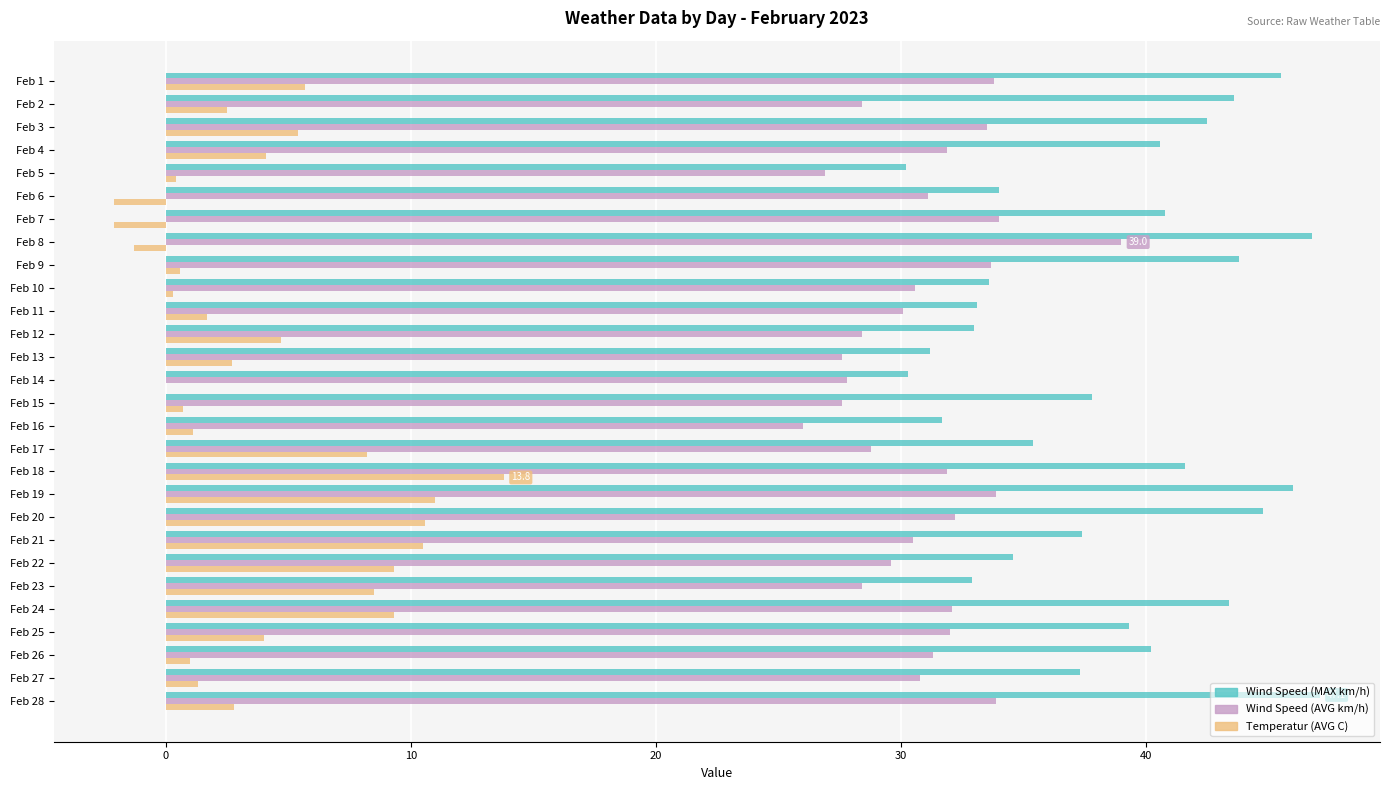

Read the Temperatur (AVG C) value at Feb 16.

1.1